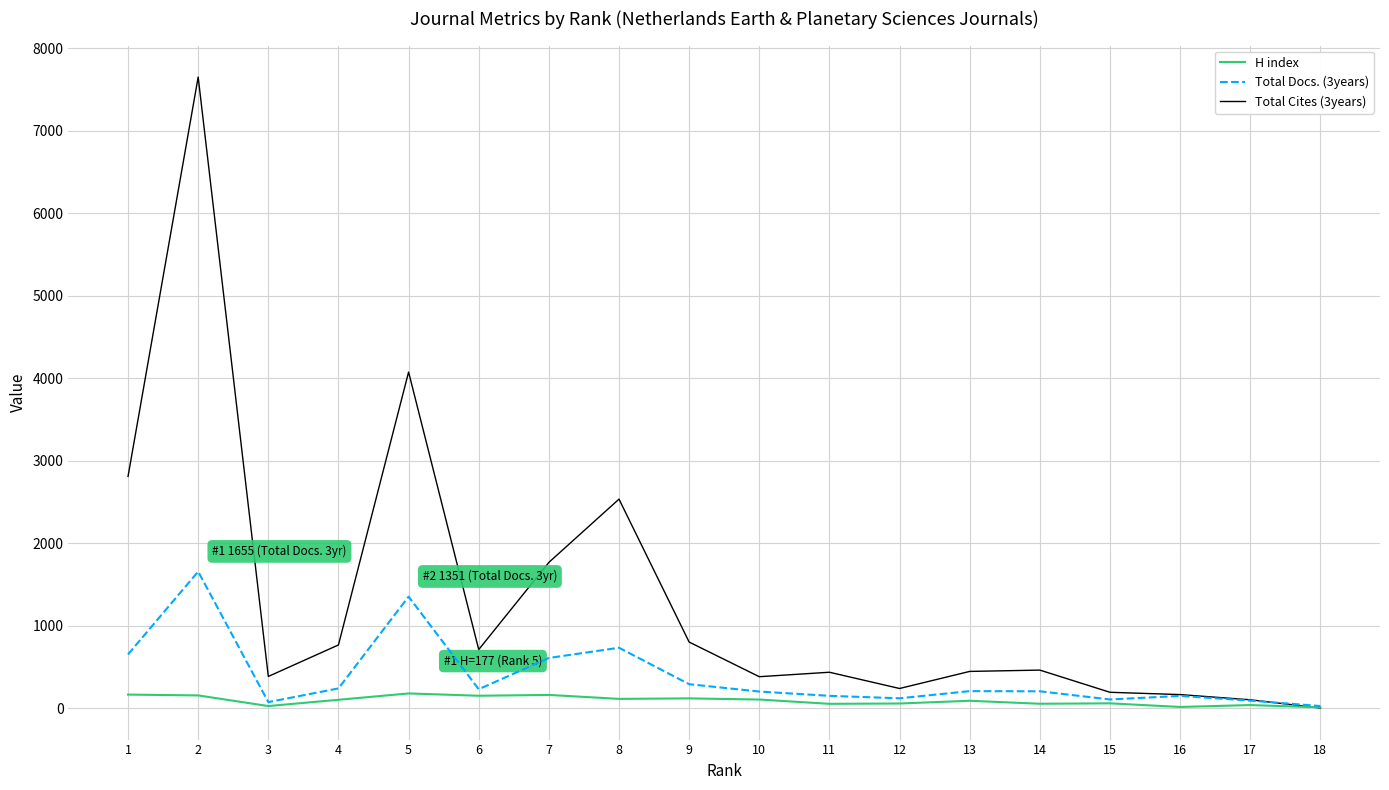

Which series changed the most between 2 and 10?

Total Cites (3years)